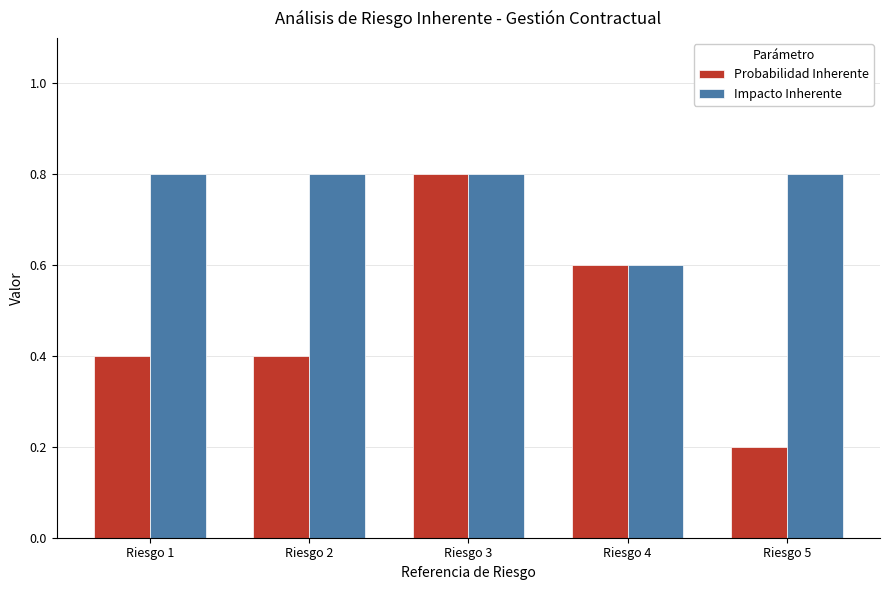

What value does the Impacto Inherente series have at Riesgo 2?

0.8